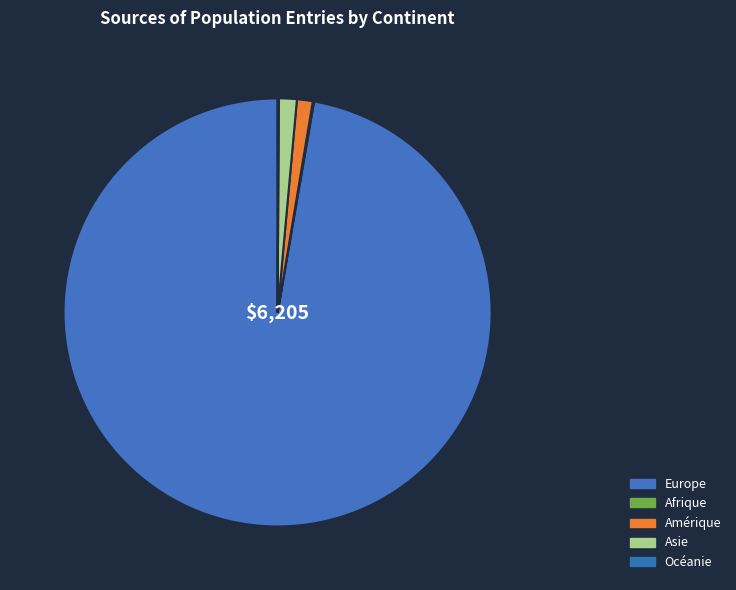

What is the change in value from Europe to Afrique?

-6199